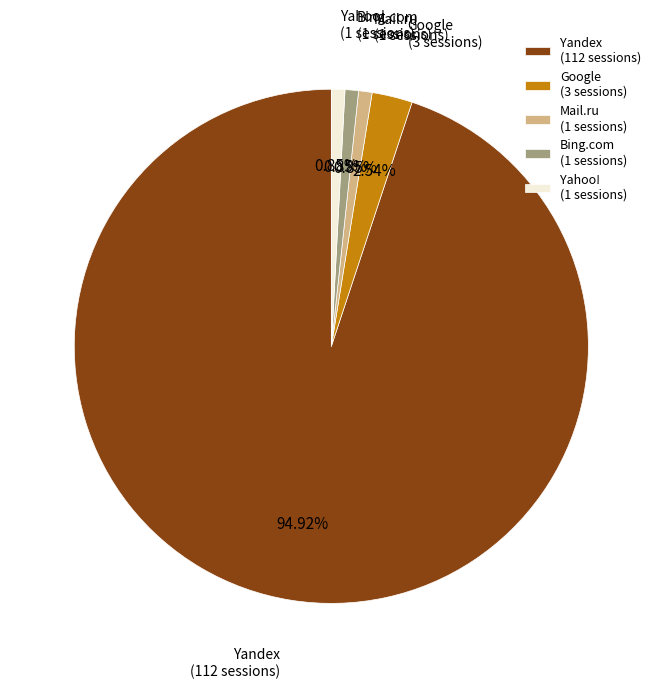

To the nearest percent, what portion does Yahoo! represent?

1%